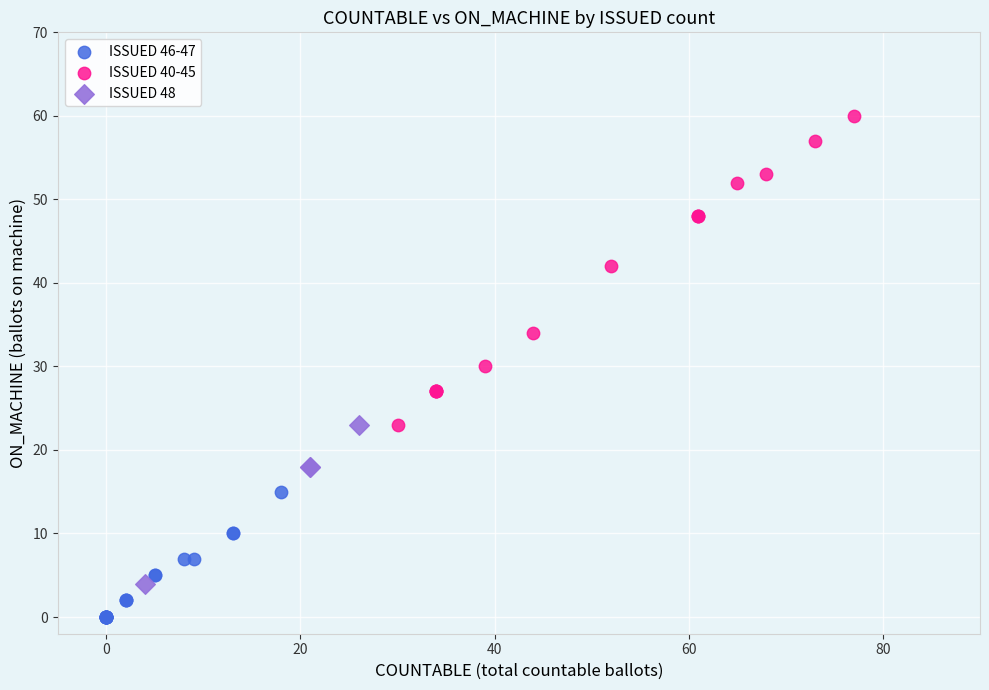

Which series contains the lowest Y value?

ISSUED 46-47